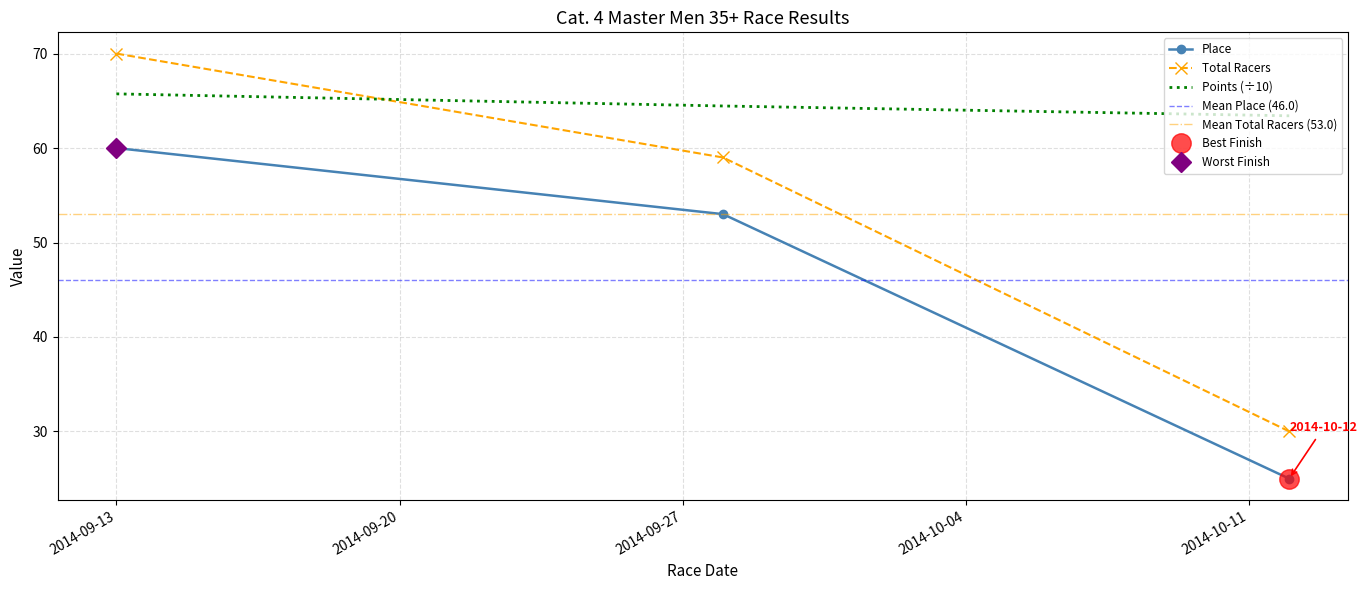

Reading left to right, list all the values displayed in this chart.

Place: 60.0	53.0	25.0
Total Racers: 70.0	59.0	30.0
Points: 65.7	64.5	63.4